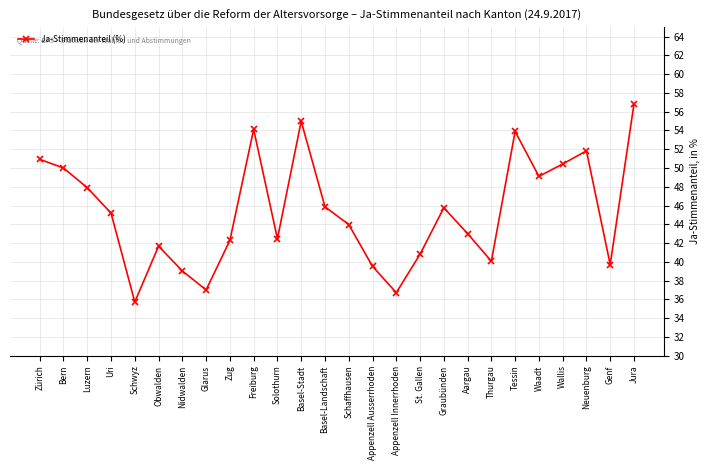

What is the label of the 16th point from the left?

Appenzell Innerrhoden